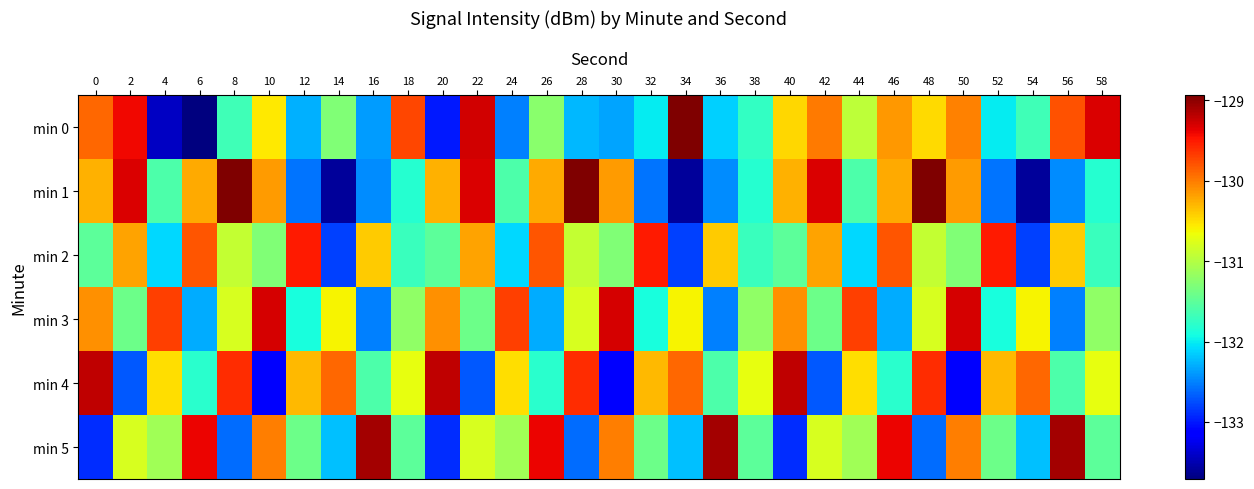

Between 10 and 44, which series saw the biggest shift?

min 4